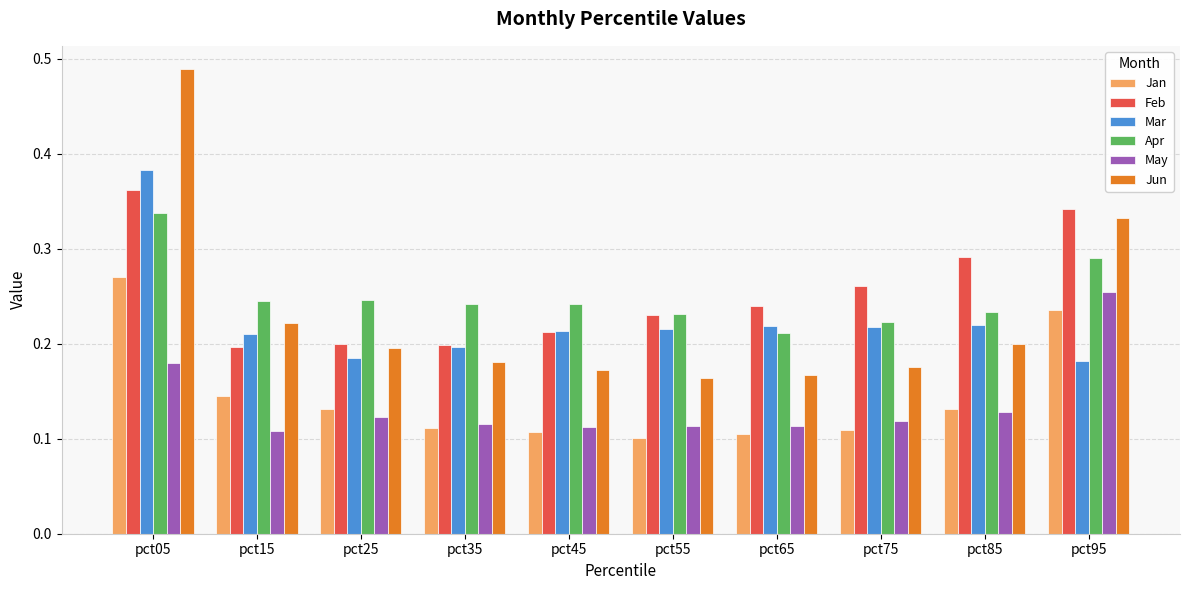

At how many categories does at least one series exceed 0?

10